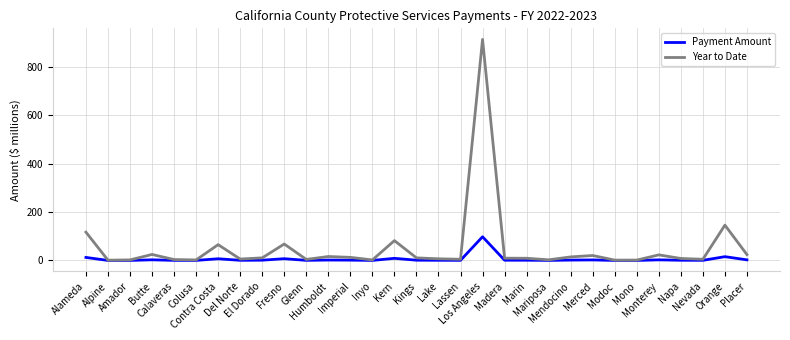

True or false: Payment Amount has a value of 0.4 at Calaveras.

True